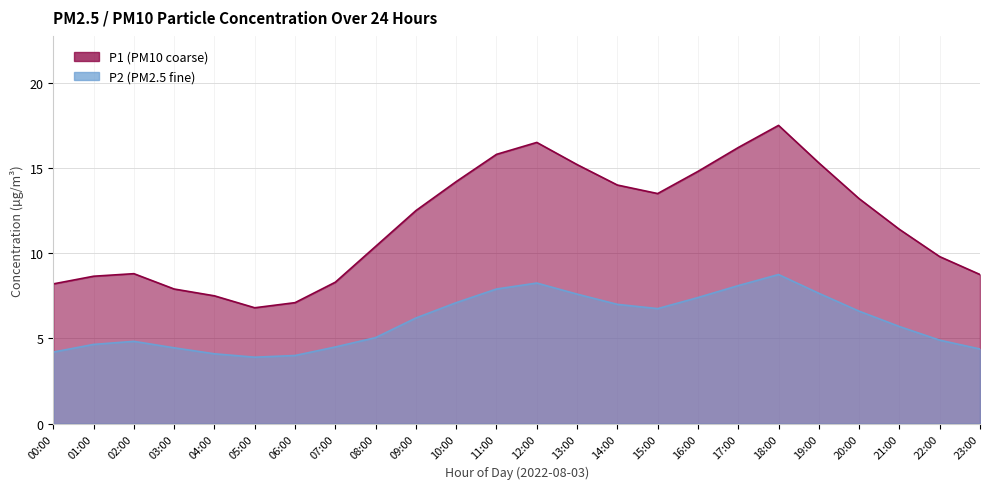

Which series has the widest spread of values?

P1